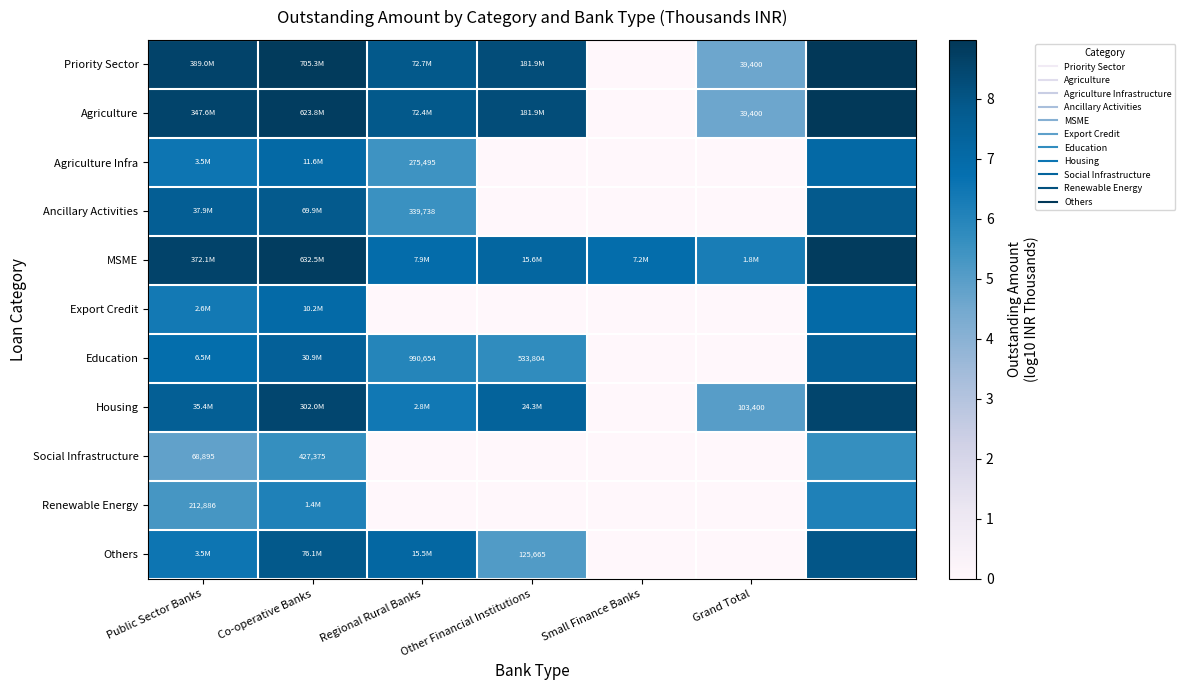

At which label does Ancillary Activities first exceed 5?

Public Sector Banks